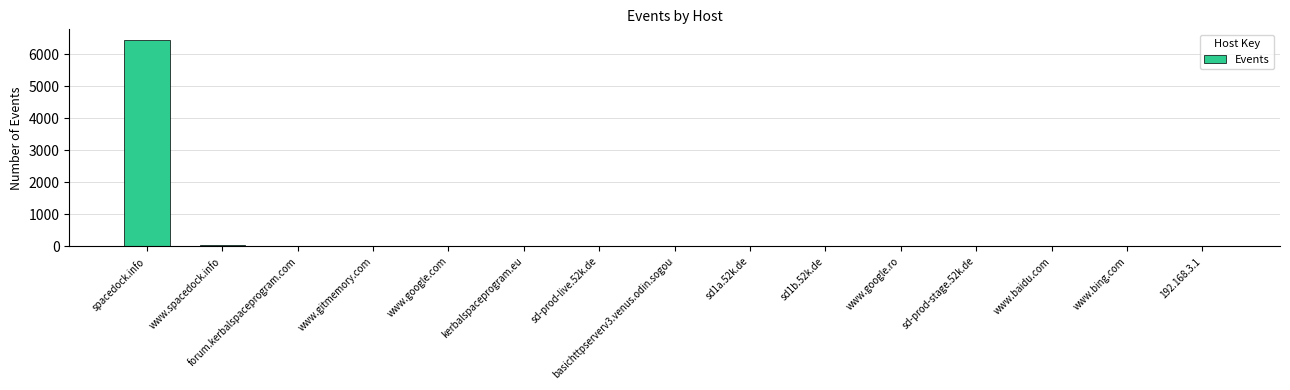

What is the sum of all values?

6536